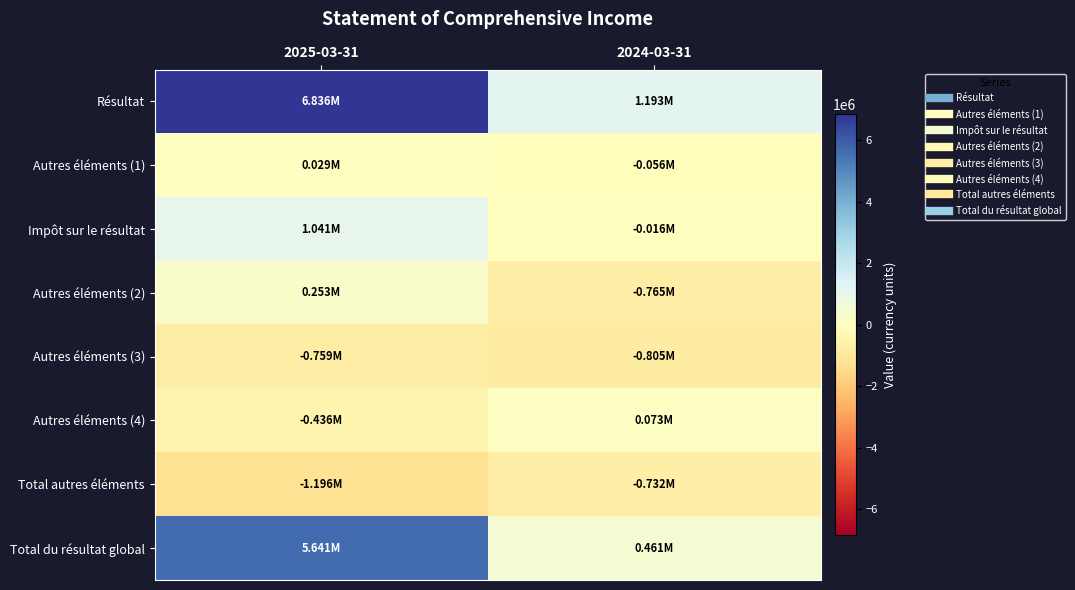

At which category is the sum across all series the highest?

2025-03-31